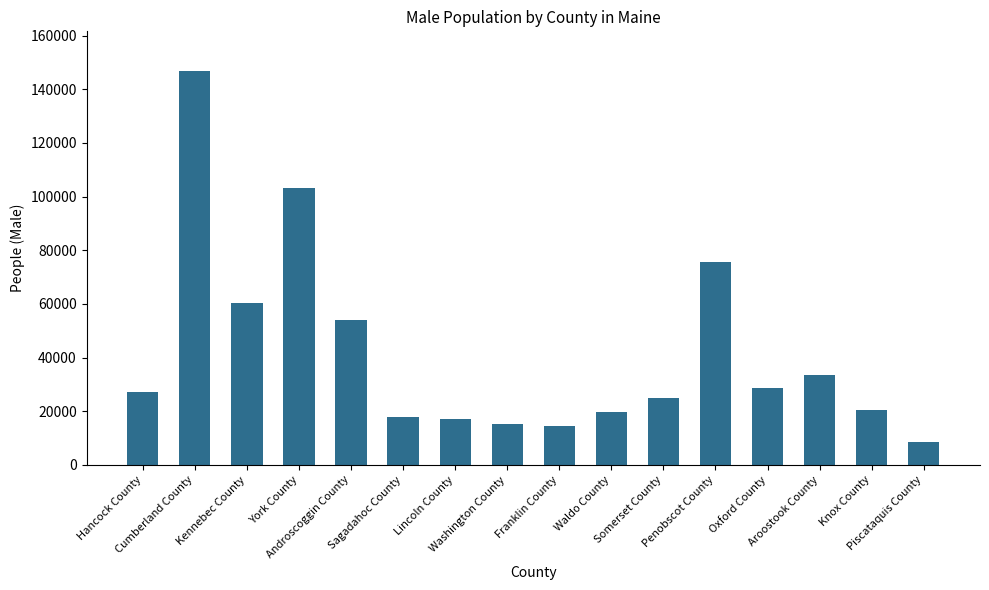

True or false: the data shows 20404 at Knox County.

True